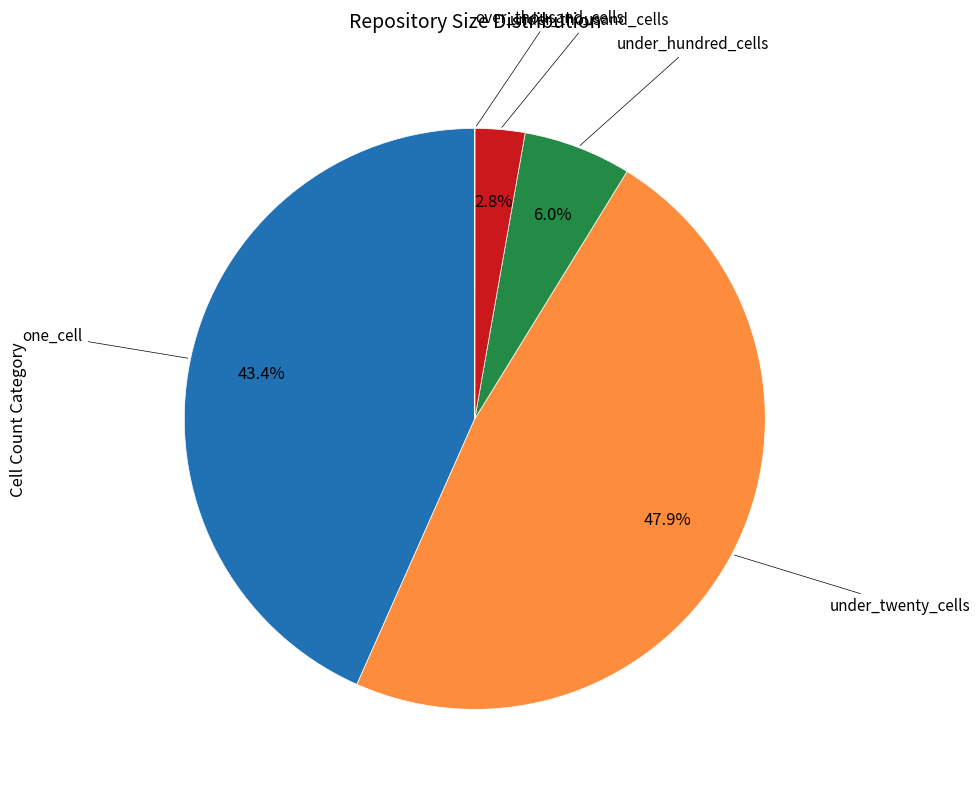

How much of the chart is everything except under_hundred_cells?

94.0%